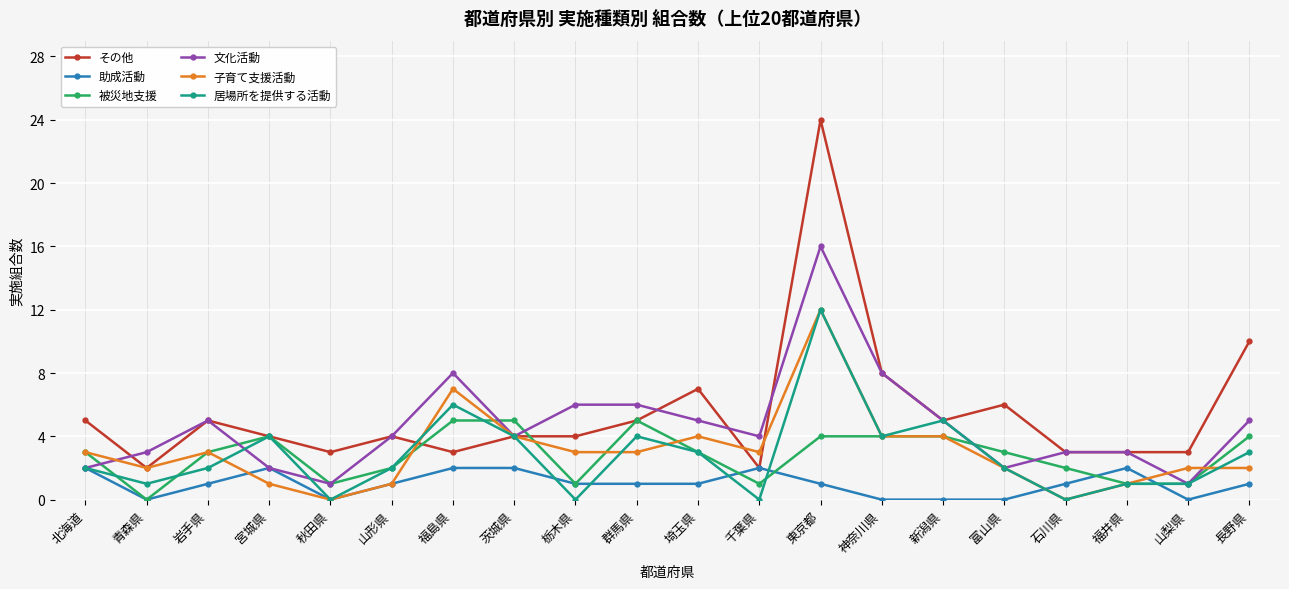

What is the difference between the second highest and second lowest values in the その他 series?

8